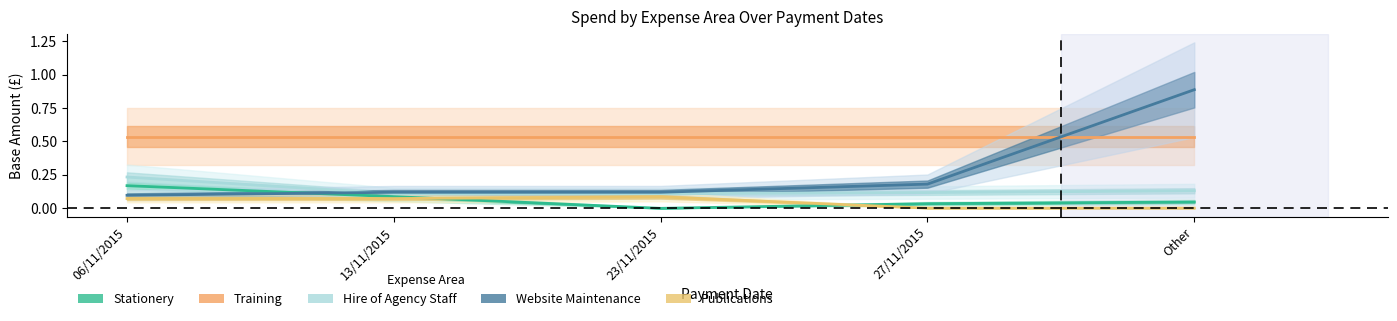

Which series has the widest spread of values?

Website Maintenance